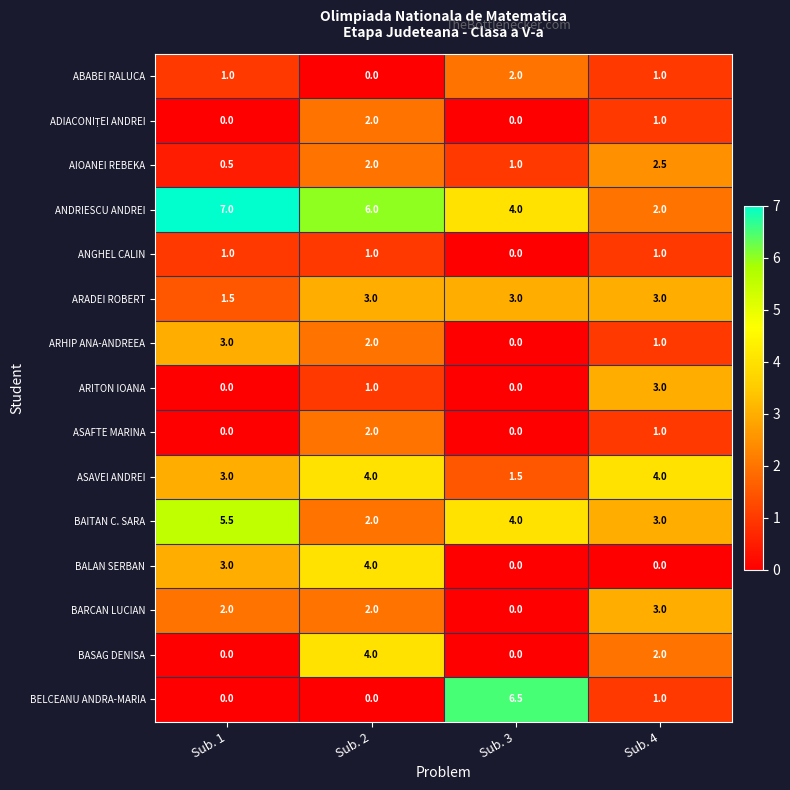

What is the difference between the ARITON IOANA values at Sub. 4 and Sub. 2?

2.0